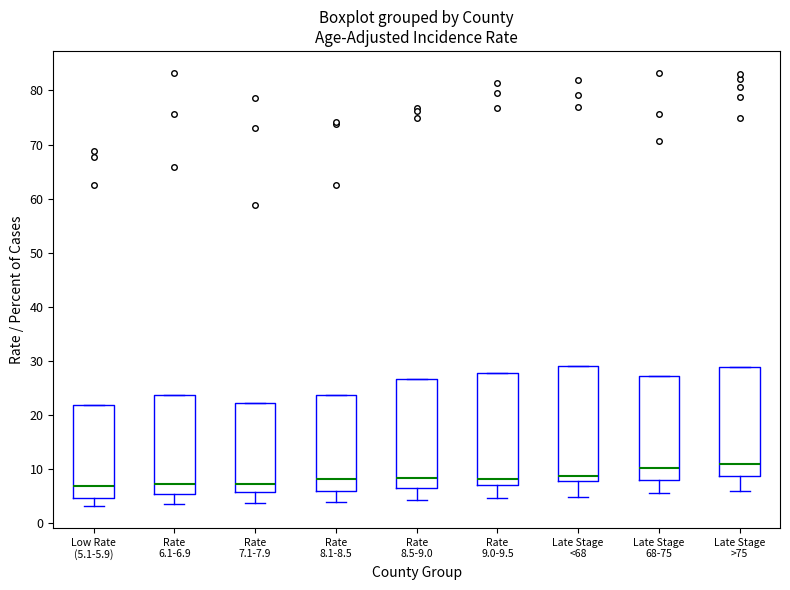

Where does the lower whisker of the box for Rate 6.1-6.9 end on the y-axis? The values are not printed on the chart, so give them approximately, as read against the axis.

4